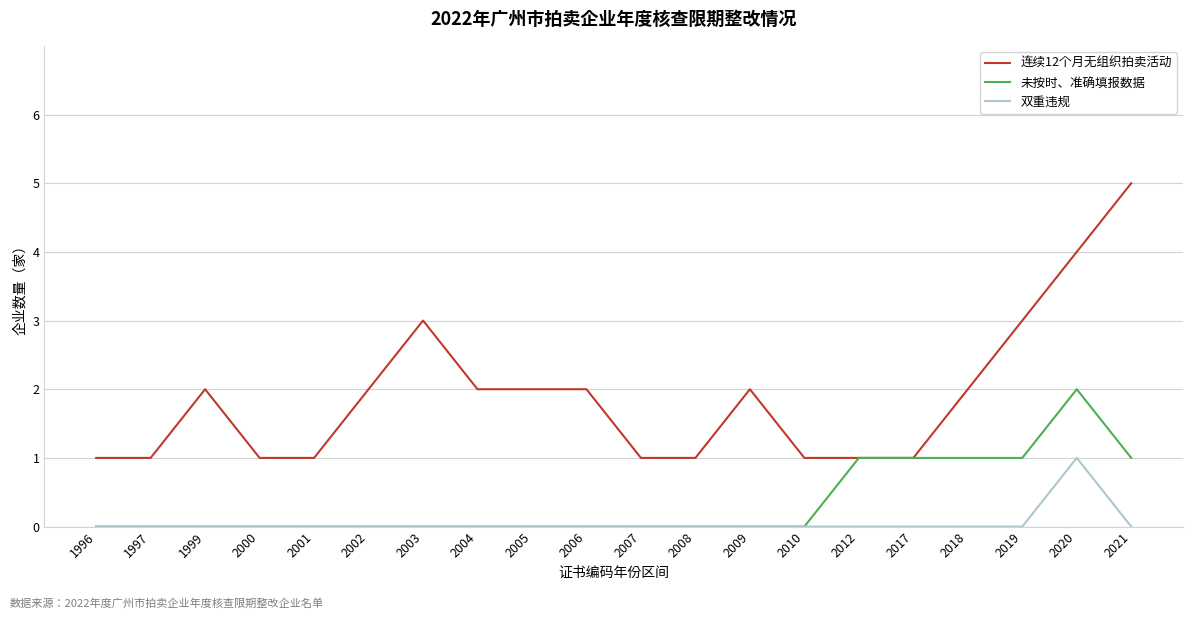

List the series in order of their peak value, highest first.

连续12个月无组织拍卖活动, 未按时、准确填报数据, 双重违规